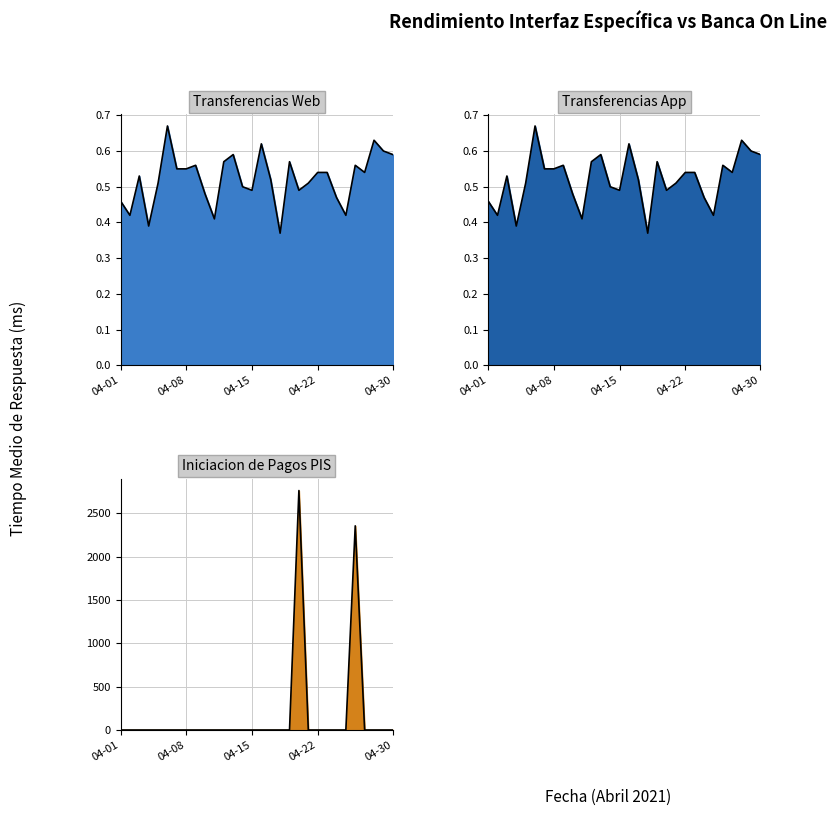

Does the chart display data point markers on the line(s)?

No